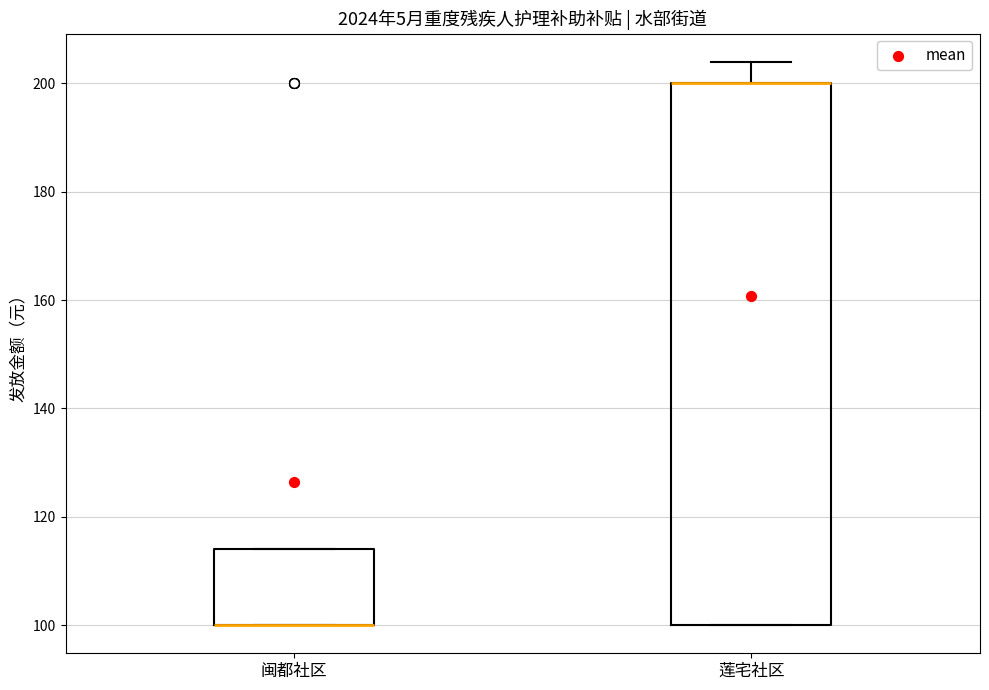

Reading left to right, transcribe this box plot: for each box, give where its median line is, the range the box spans, and where its two whiskers end, as read against the y-axis. The values are not printed on the chart, so give them approximately, as read against the axis.

闽都社区: median 100 (drawn on the box's lower edge), box 100 to 114, whiskers 100 to 114
莲宅社区: median 200 (drawn on the box's upper edge), box 100 to 200, whiskers 100 to 204